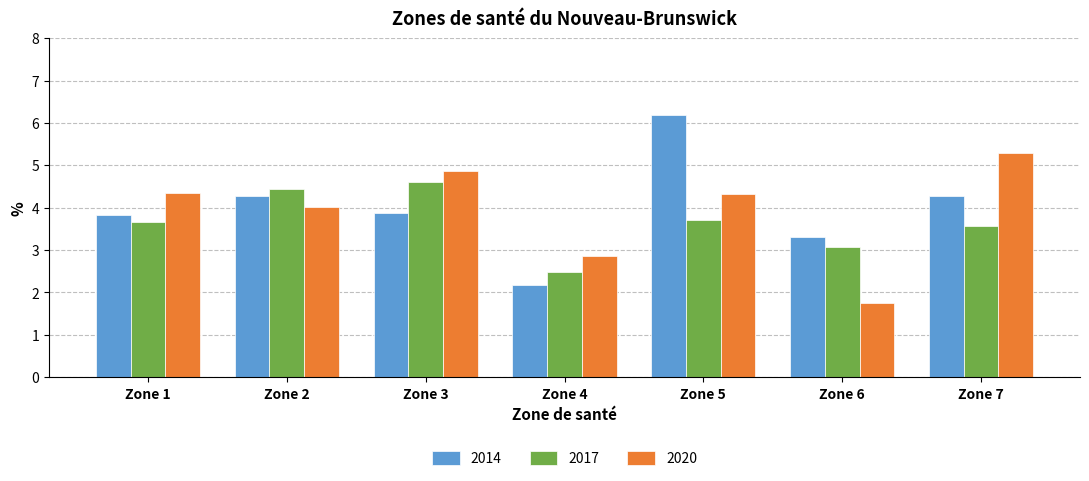

Reading left to right, extract all data points from this chart.

2014: 3.8	4.3	3.9	2.2	6.2	3.3	4.3
2017: 3.7	4.4	4.6	2.5	3.7	3.1	3.6
2020: 4.4	4.0	4.9	2.9	4.3	1.8	5.3